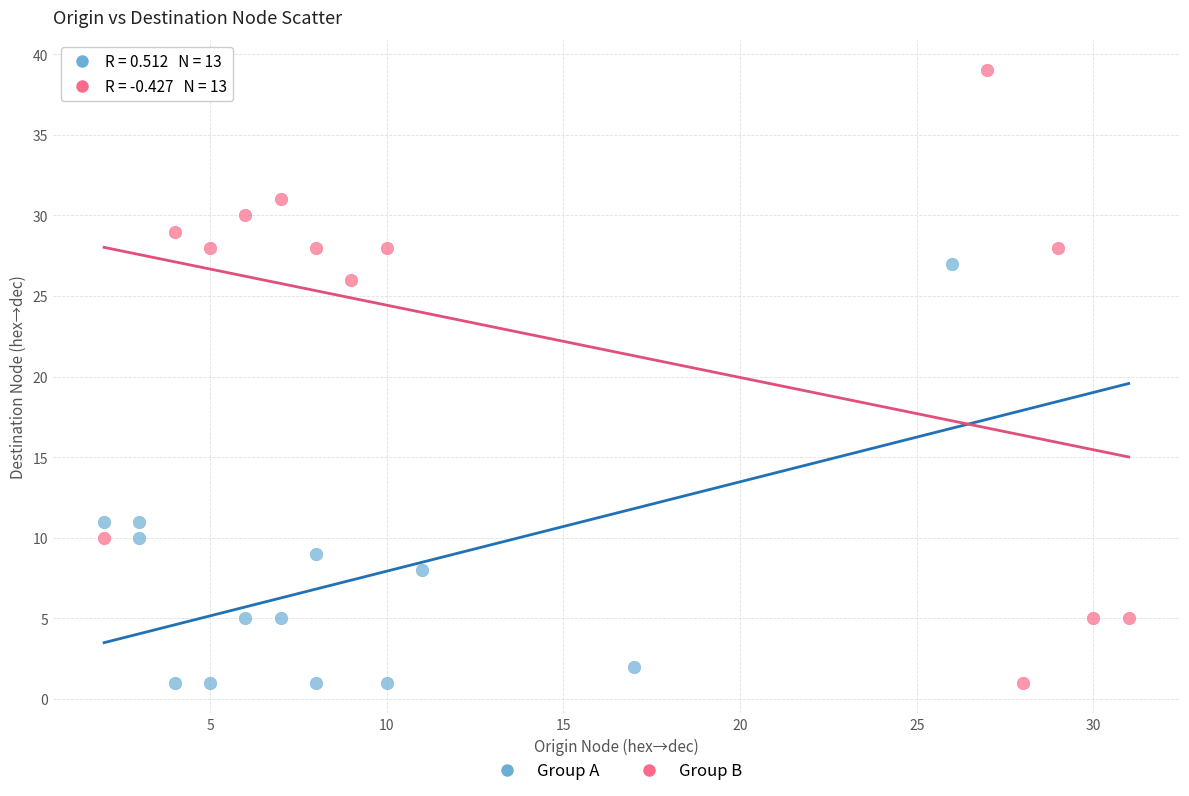

What are all the series names shown in the legend?

Group A, Group B